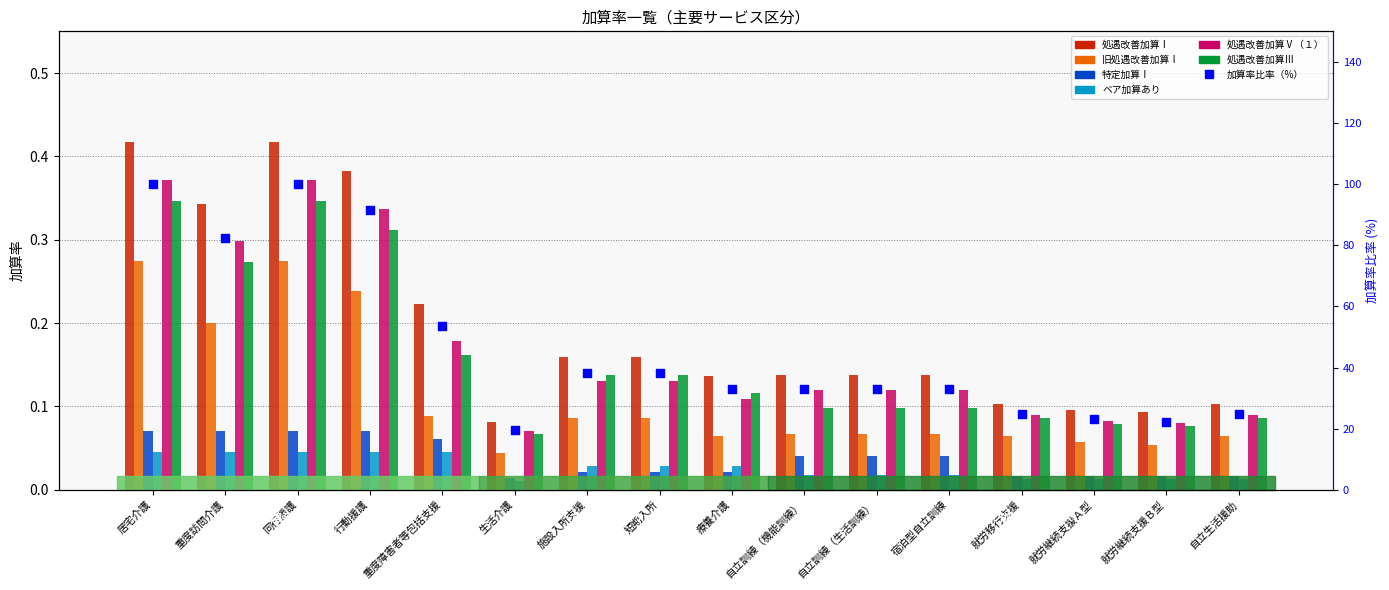

Which series has the largest total across all categories?

処遇改善加算Ⅰ